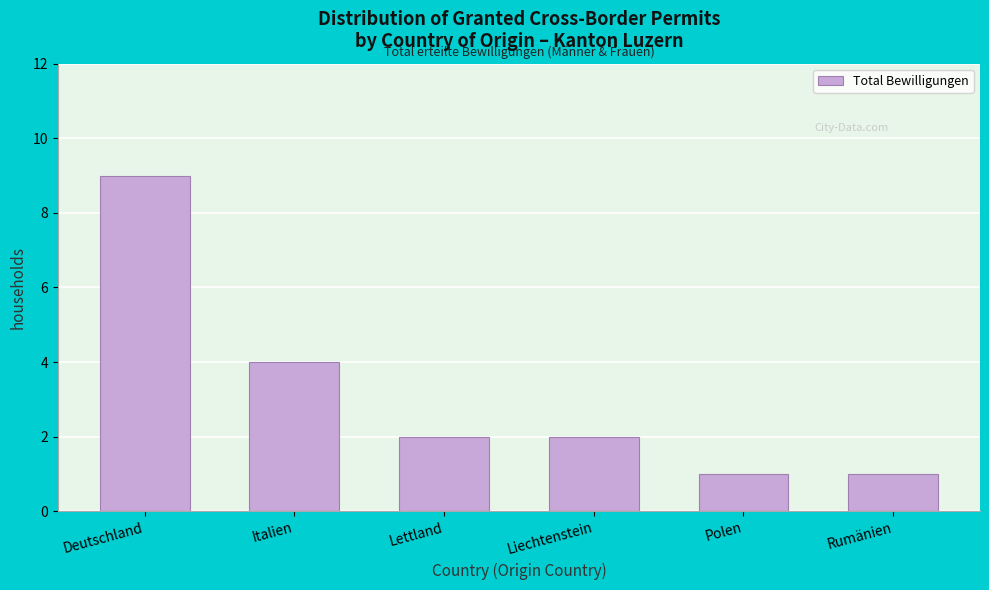

Reading right to left, extract all data points from this chart.

1	1	2	2	4	9